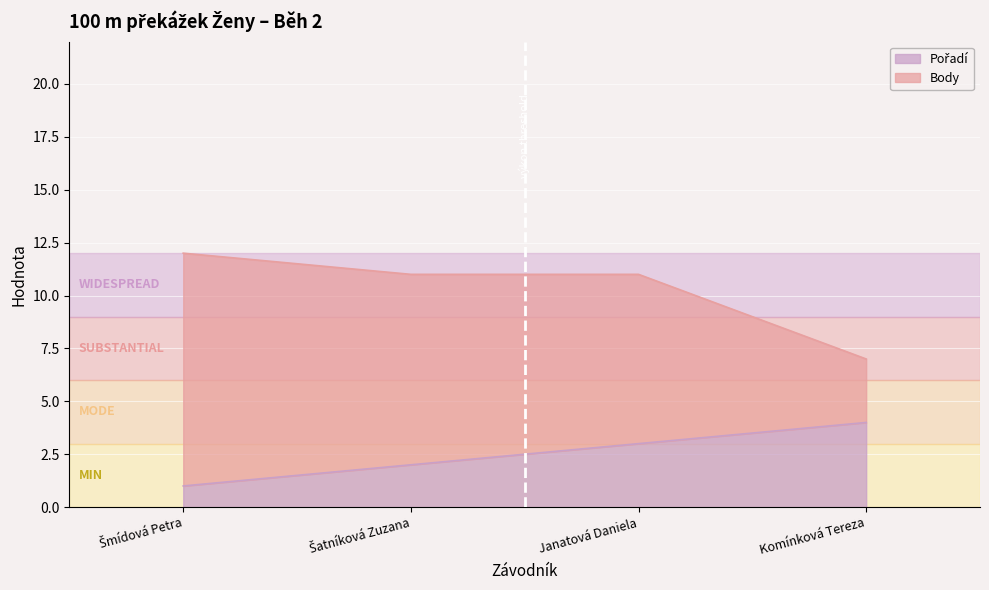

What is the spread (max minus min) of values at Šatníková Zuzana?

9